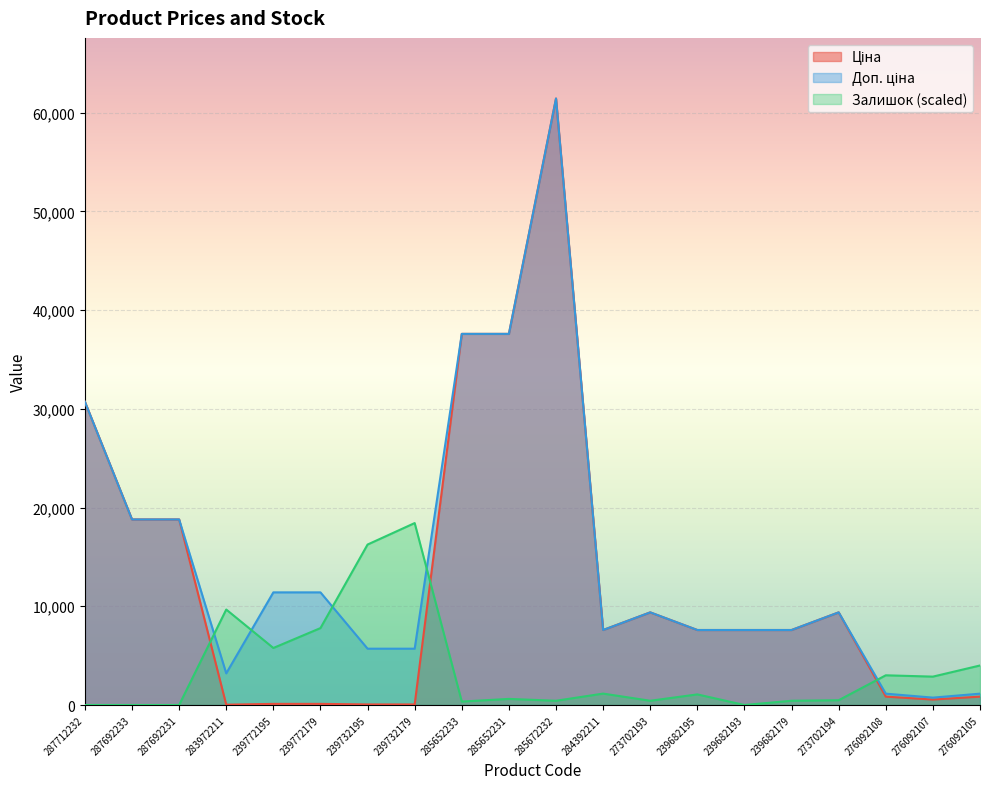

In Залишок, how many points are lower than both neighbors (excluding endpoints)?

6